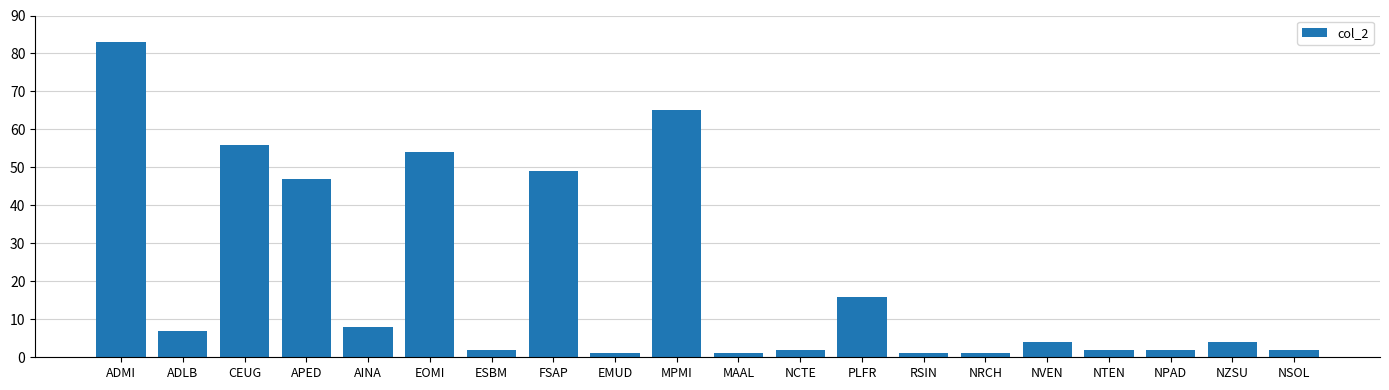

What is the change in value from APED to RSIN?

-46